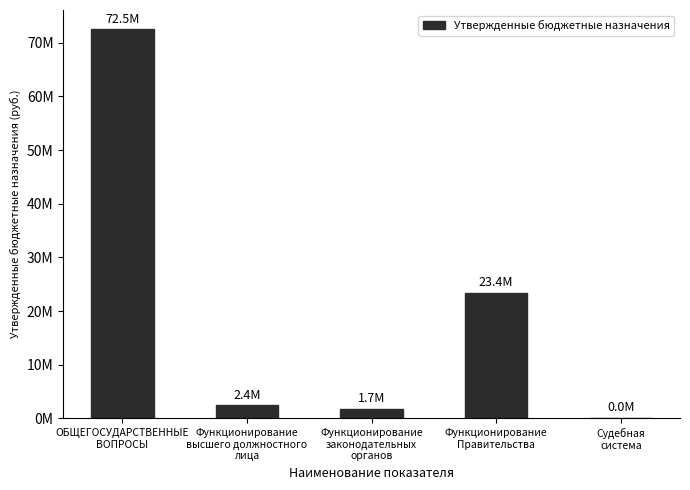

At which label is the value closest to 36238749?

Функционирование
Правительства